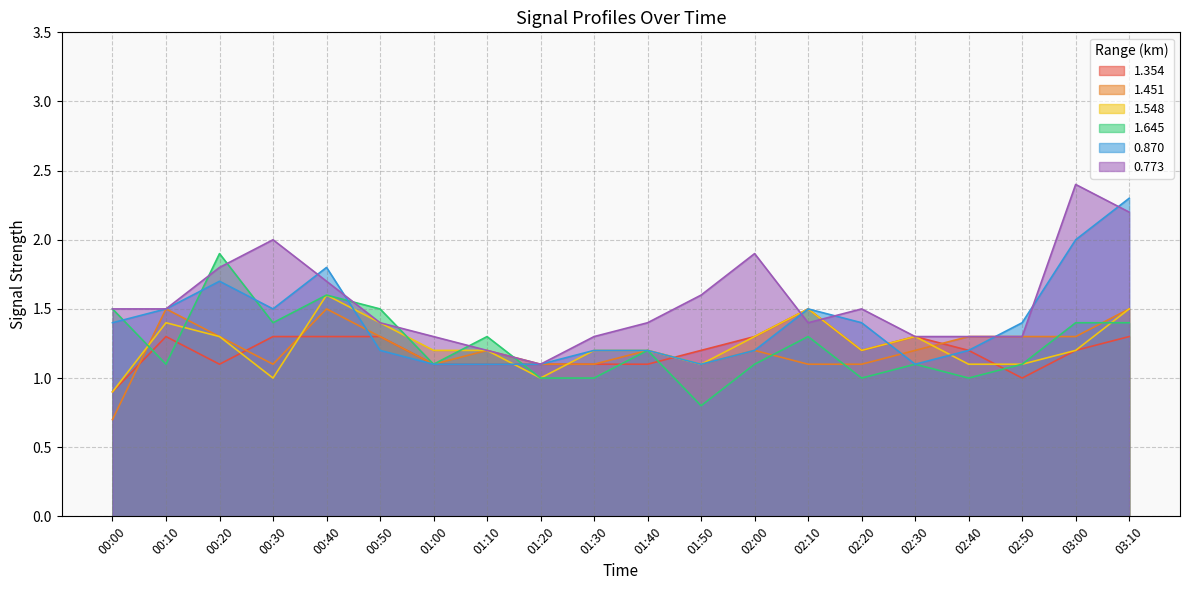

What is the total value across all series at 02:00?

8.0